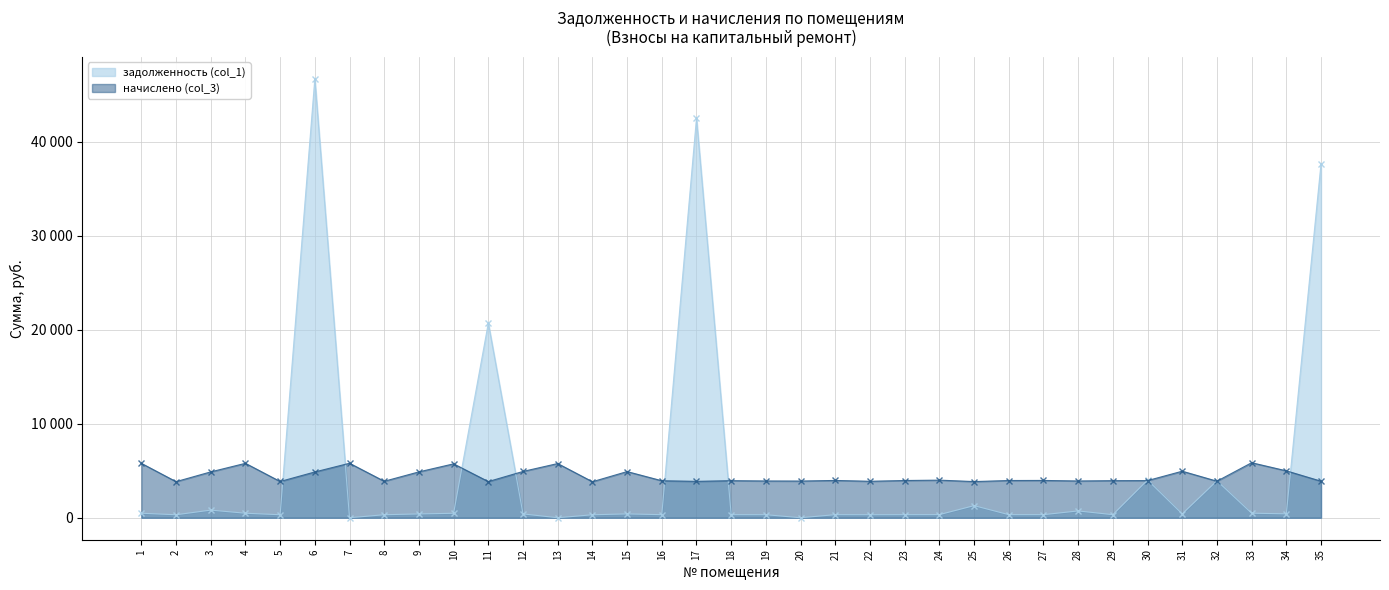

Between which two adjacent categories do задолженность (col_1) and начислено (col_3) first intersect?

5 and 6